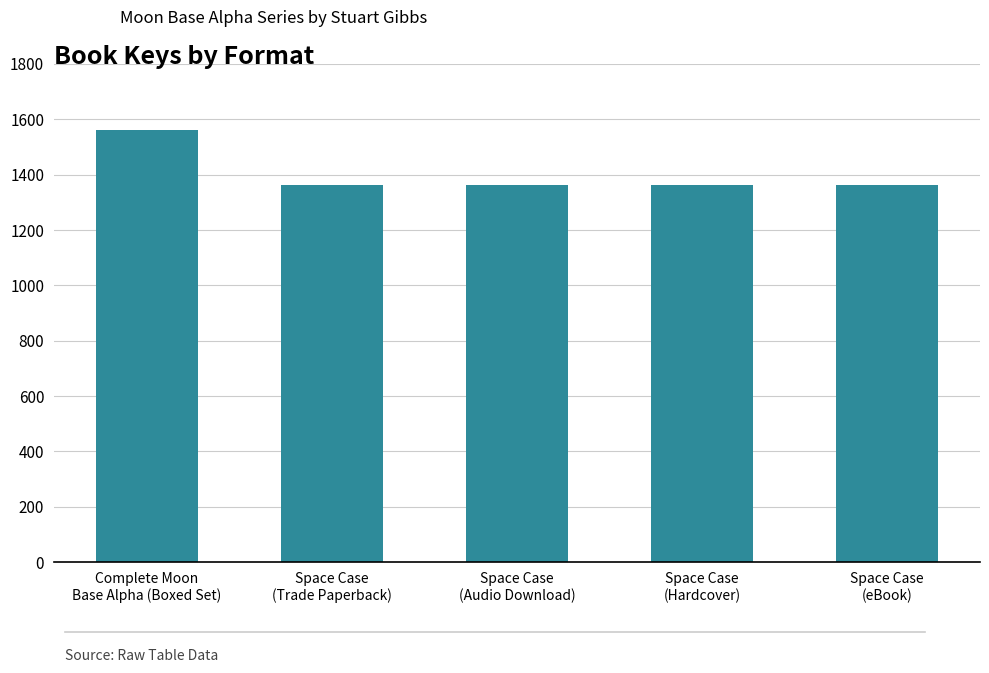

At which label is the value closest to 146206604?

Complete Moon
Base Alpha (Boxed Set)